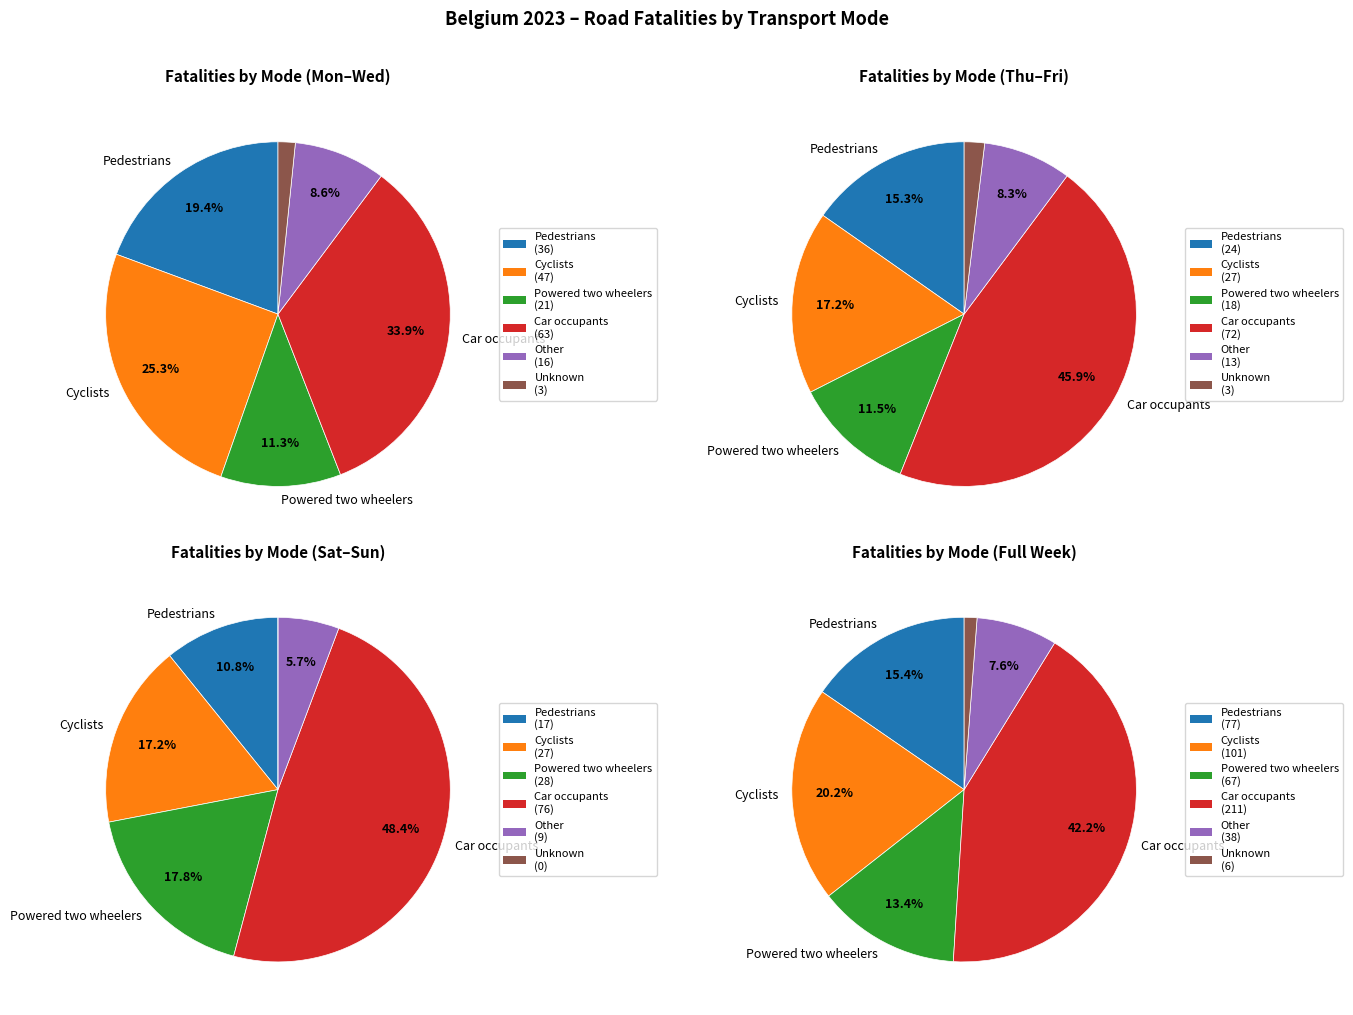

Is there a majority slice in this chart?

No